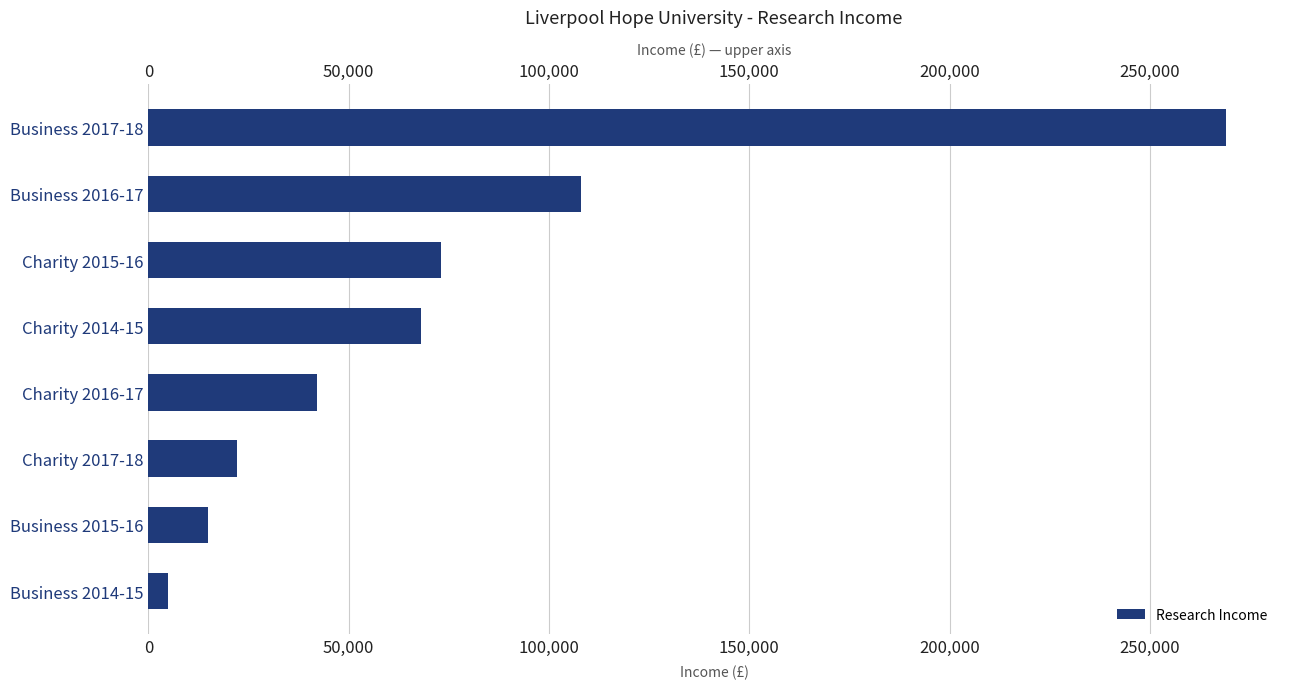

What is the difference between the maximum and second lowest values?

254000